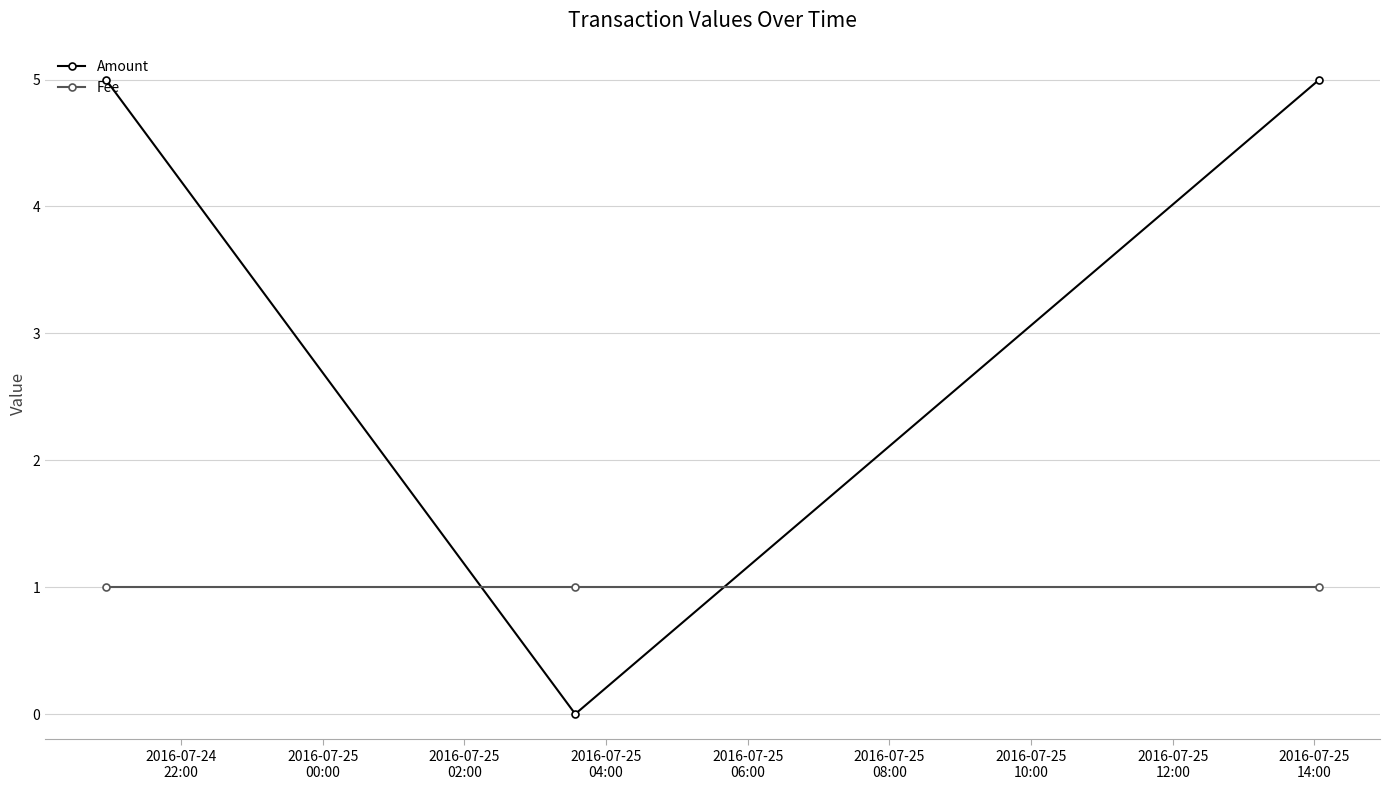

Which series has the largest range (max minus min)?

Amount